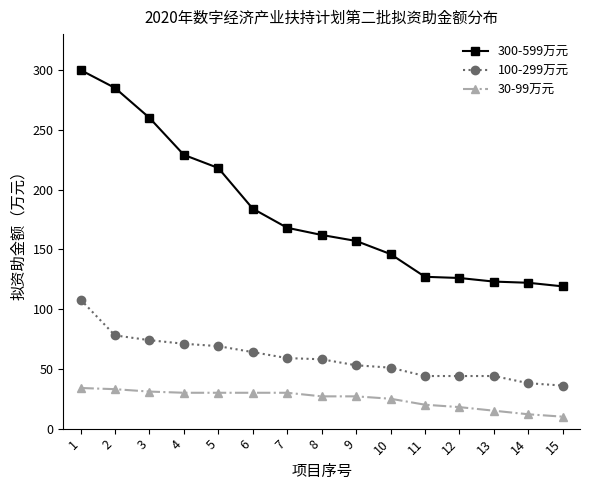

List the series in order of their overall mean, highest first.

300-599万元, 100-299万元, 30-99万元